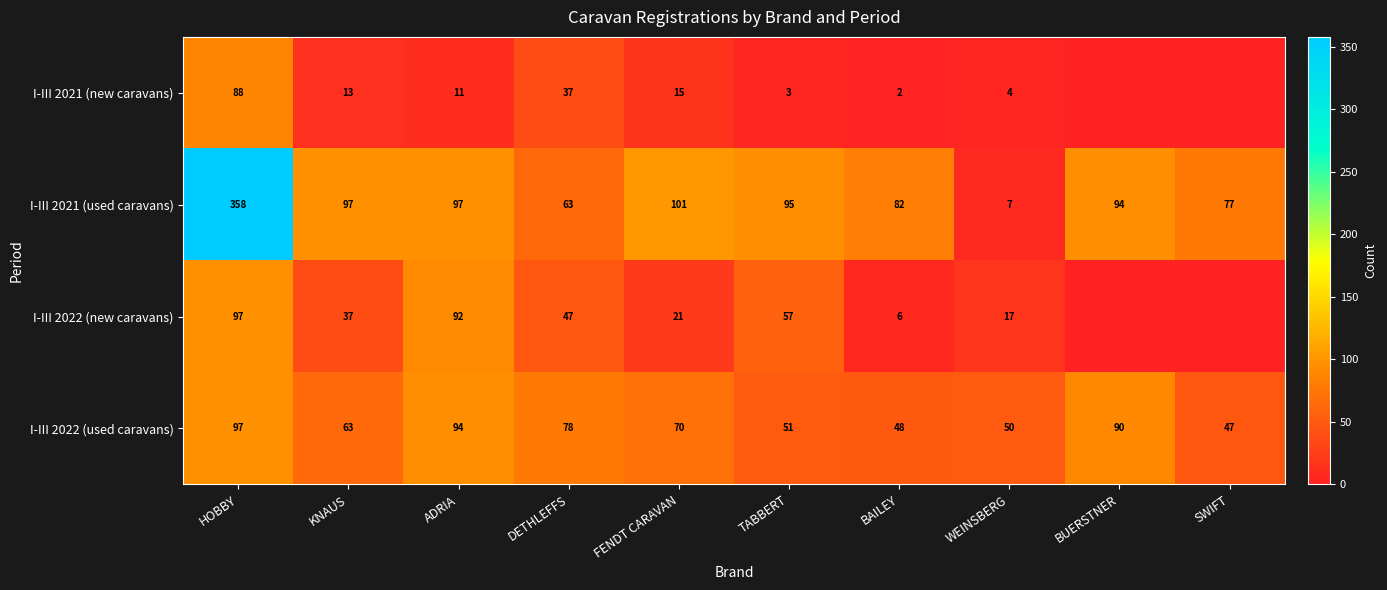

Count the number of data series in this chart.

4